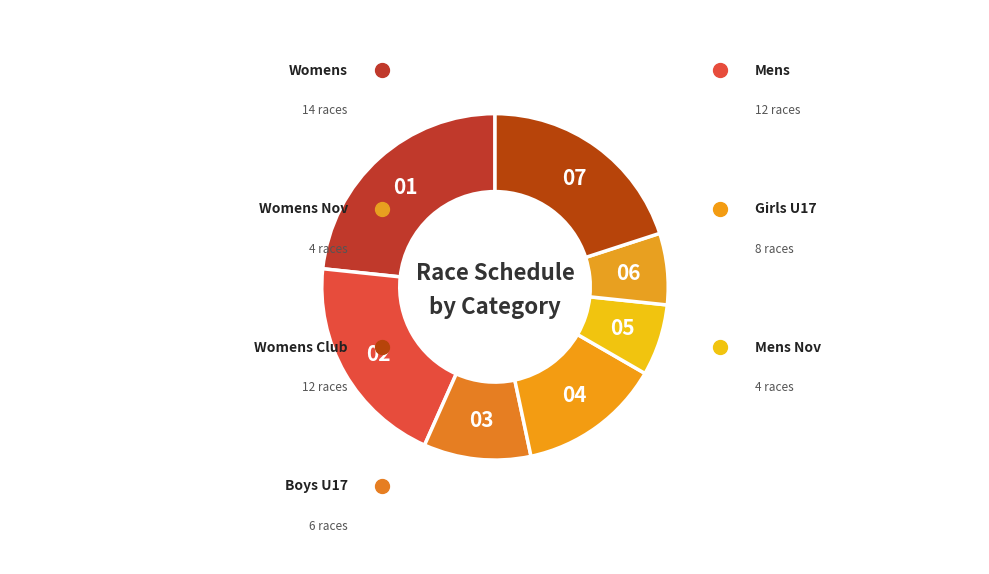

How many slices are in this pie chart?

7